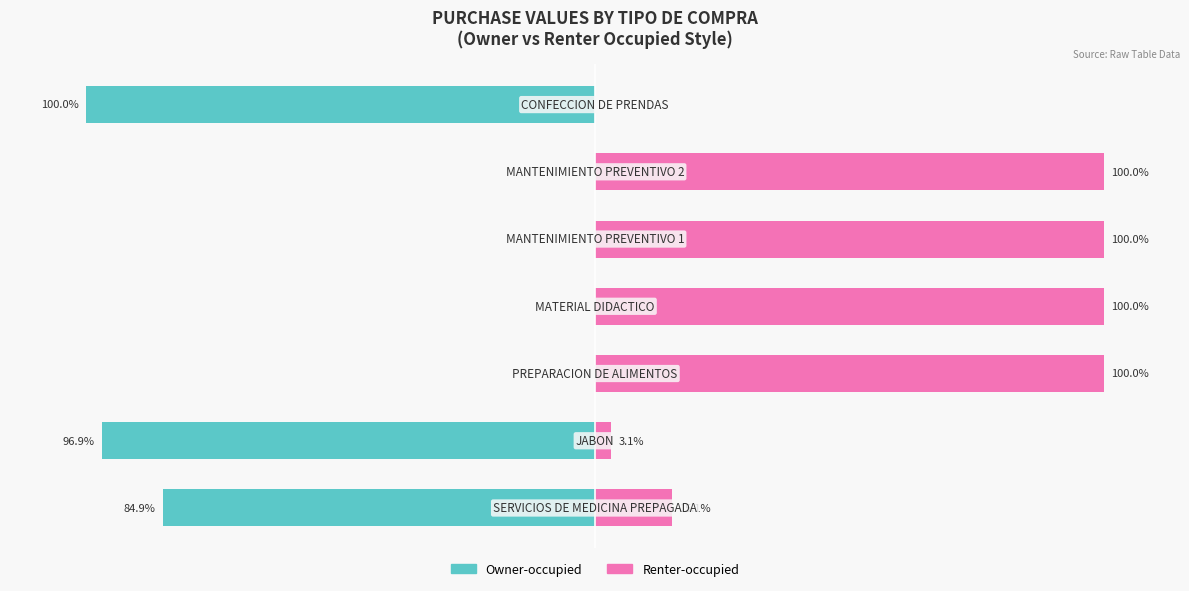

What is the difference between the second highest and second lowest values in the Owner-occupied series?

96.9